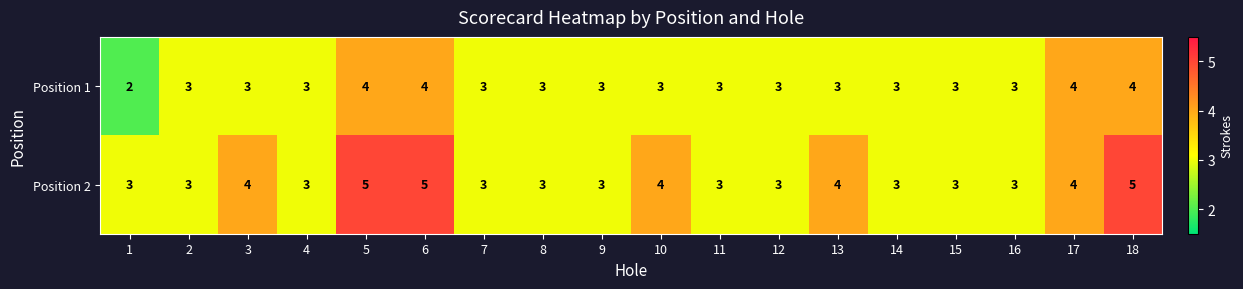

Read the Position 2 value at 7.

3